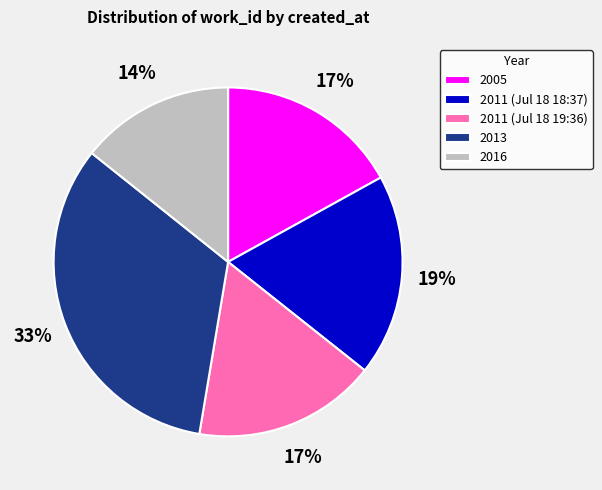

Which has a higher value, 2005 or 2013?

2013